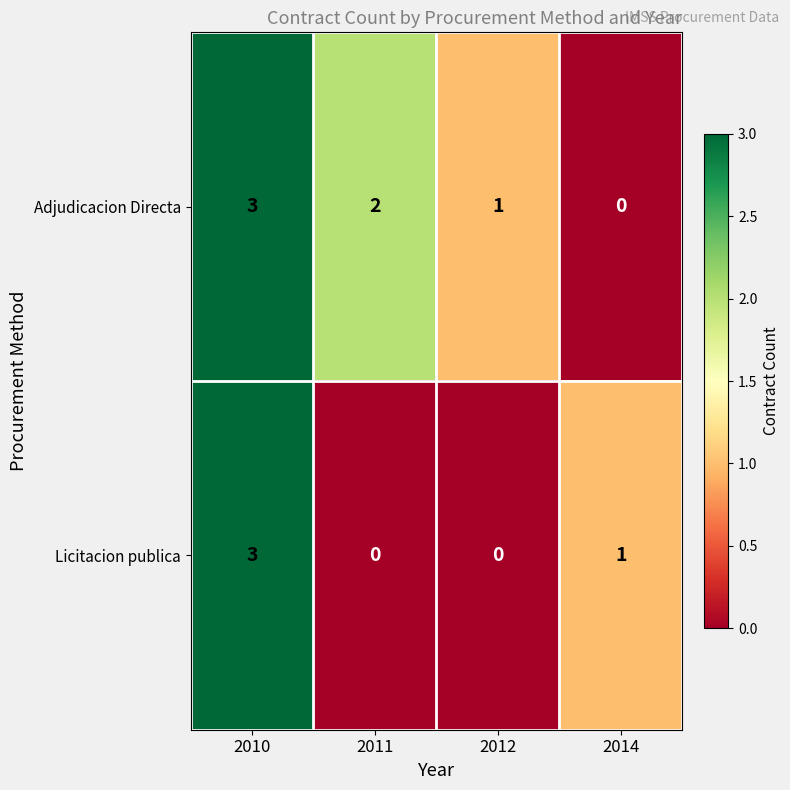

At 2014, list the series in order from largest to smallest.

Licitacion publica, Adjudicacion Directa